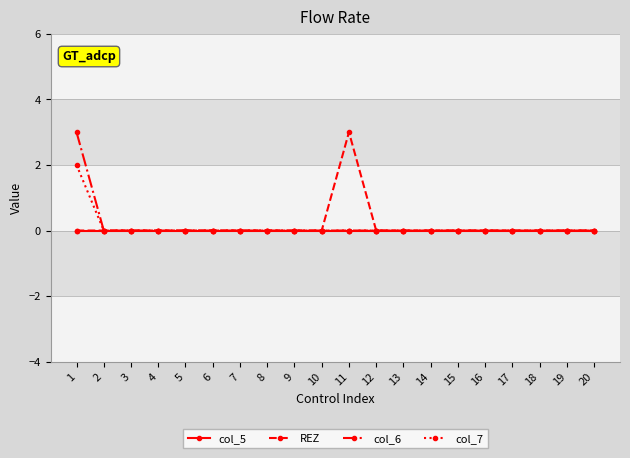

The value of col_6 at 7 is 0. True or false?

True